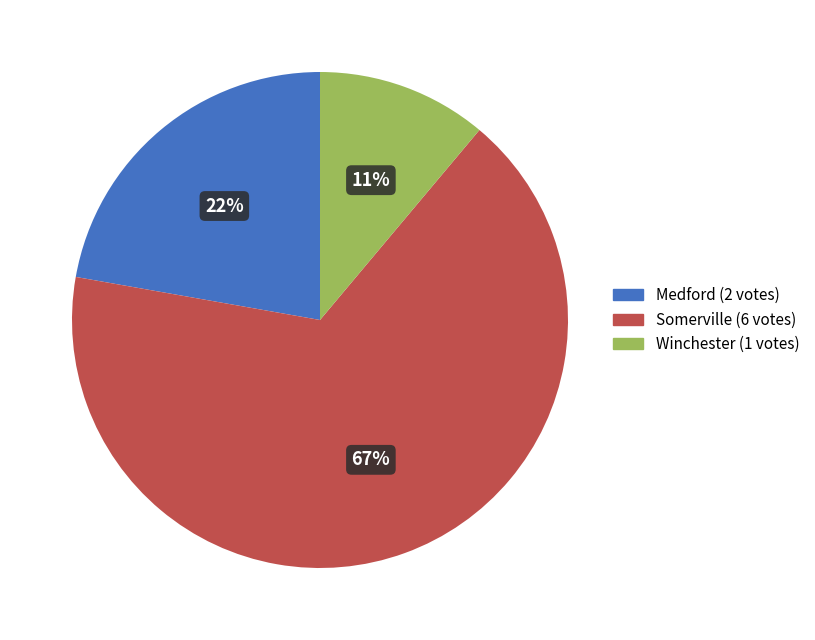

Count the number of slices in the pie.

3